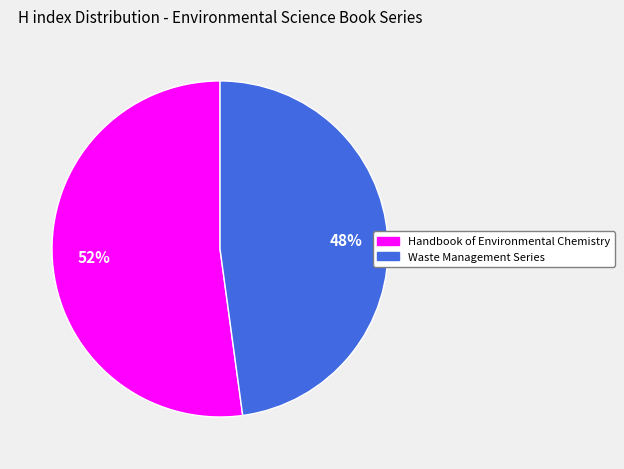

Which has a higher value, Waste Management Series or Handbook of Environmental Chemistry?

Handbook of Environmental Chemistry